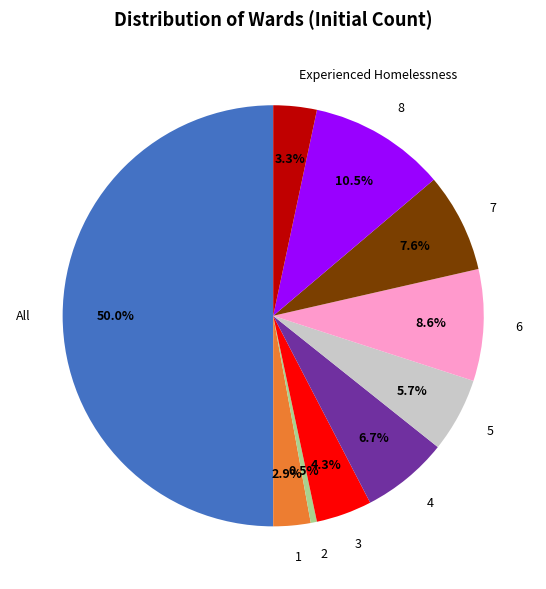

Which slice is the smallest?

2